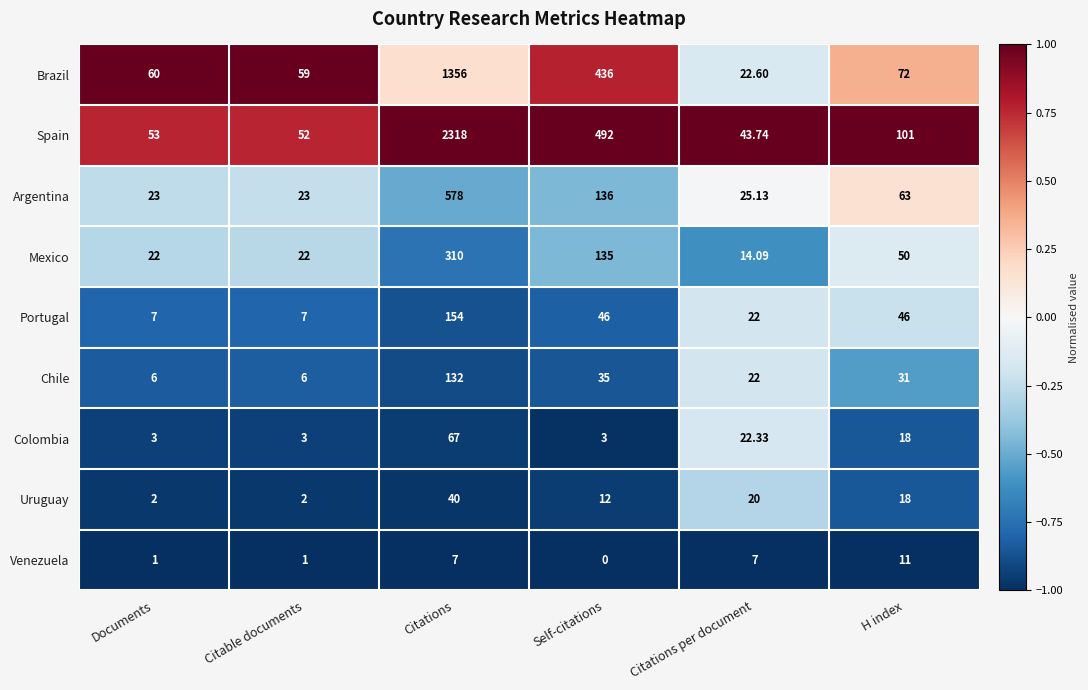

At which label is Argentina closest to 300?

Self-citations